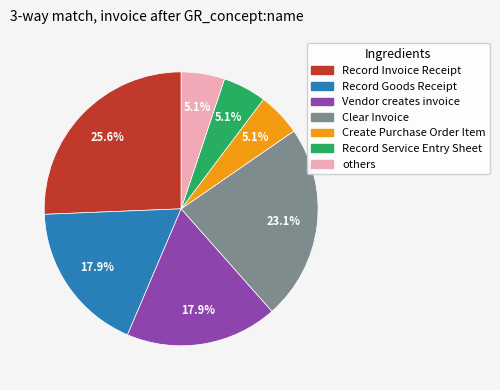

Is there a majority slice in this chart?

No